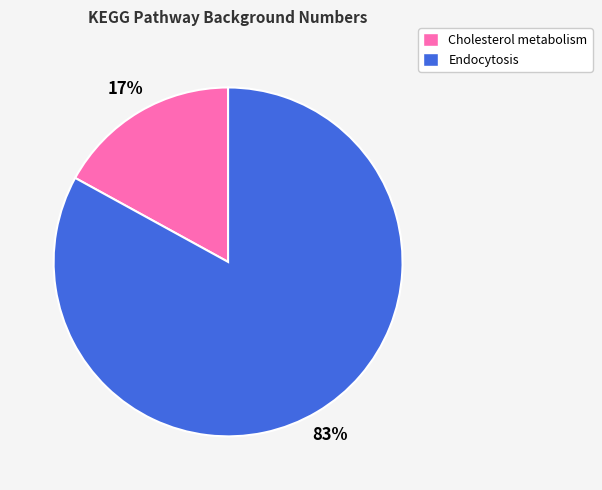

Is the sum of Cholesterol metabolism and Endocytosis greater than half?

Yes